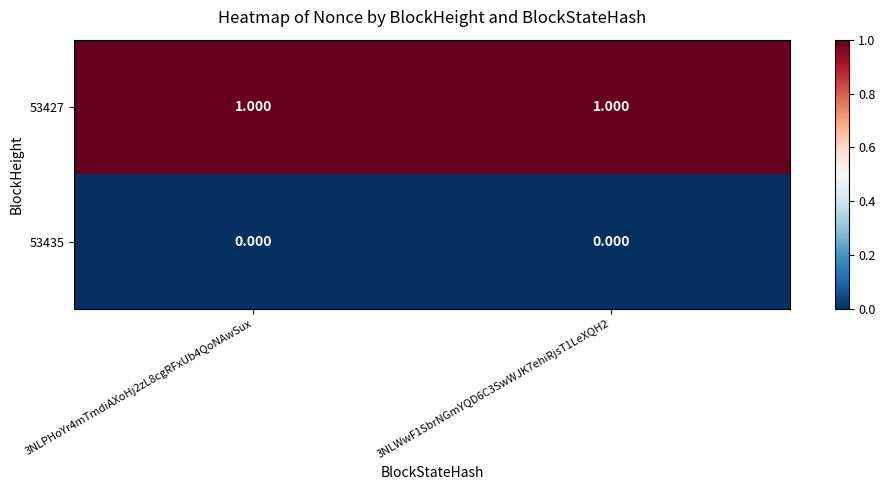

Rank the series by their average value, from highest to lowest.

53427, 53435